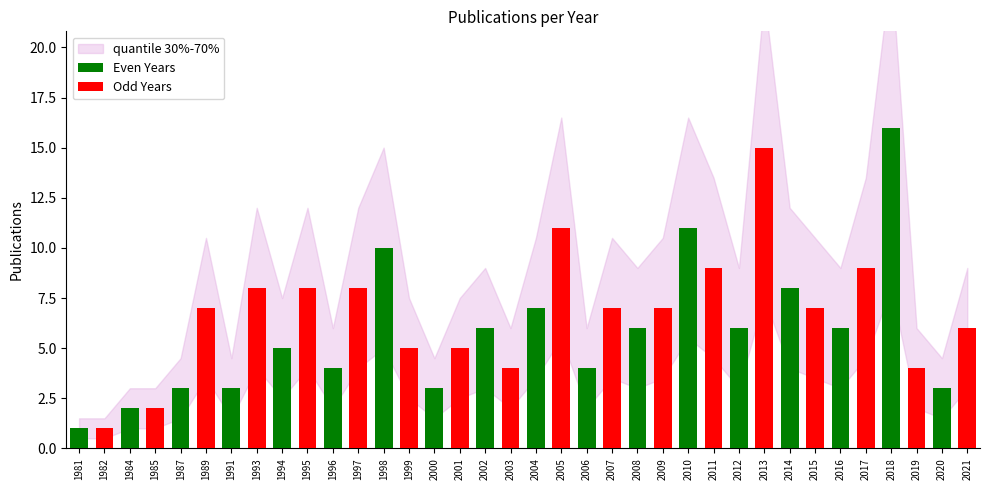

Rank the series by their maximum value, from highest to lowest.

Even Years, Odd Years